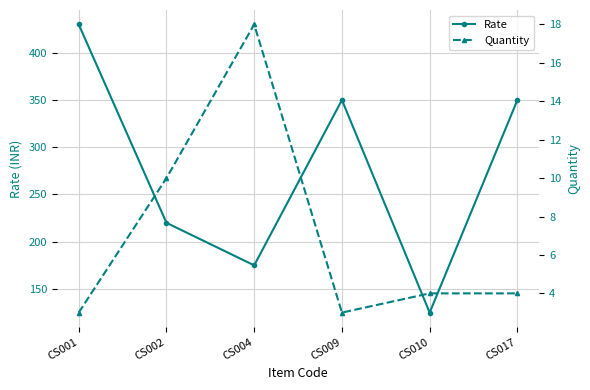

What is the difference between the maximum and minimum values in the Quantity series?

15